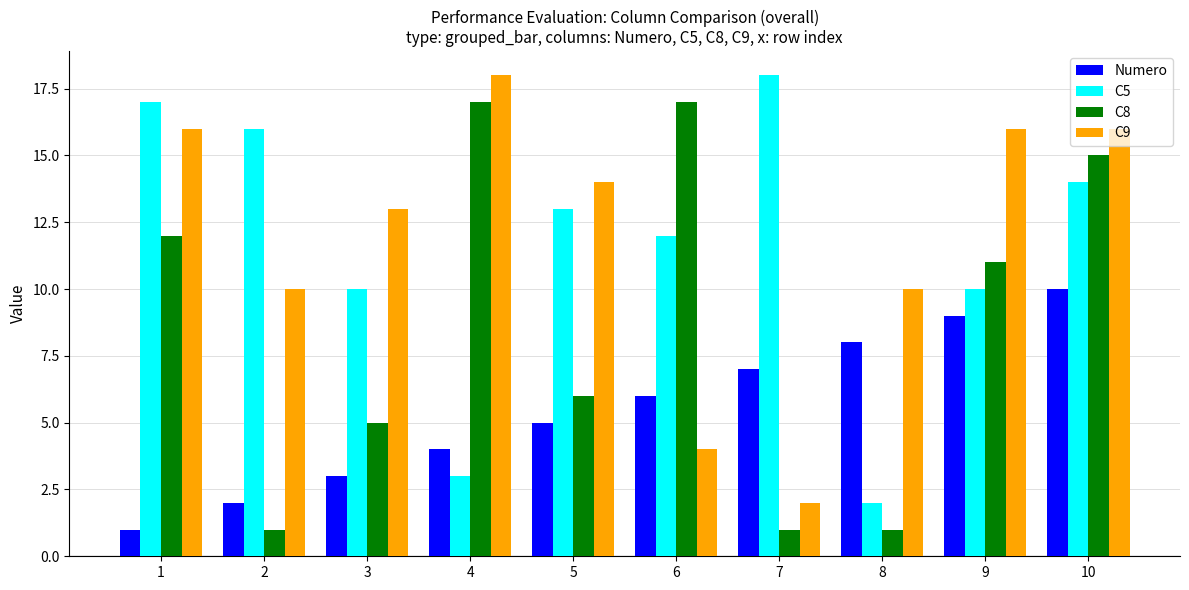

Reading left to right, transcribe all the data shown in this chart.

Numero: 1	2	3	4	5	6	7	8	9	10
C5: 17	16	10	3	13	12	18	2	10	14
C8: 12	1	5	17	6	17	1	1	11	15
C9: 16	10	13	18	14	4	2	10	16	16